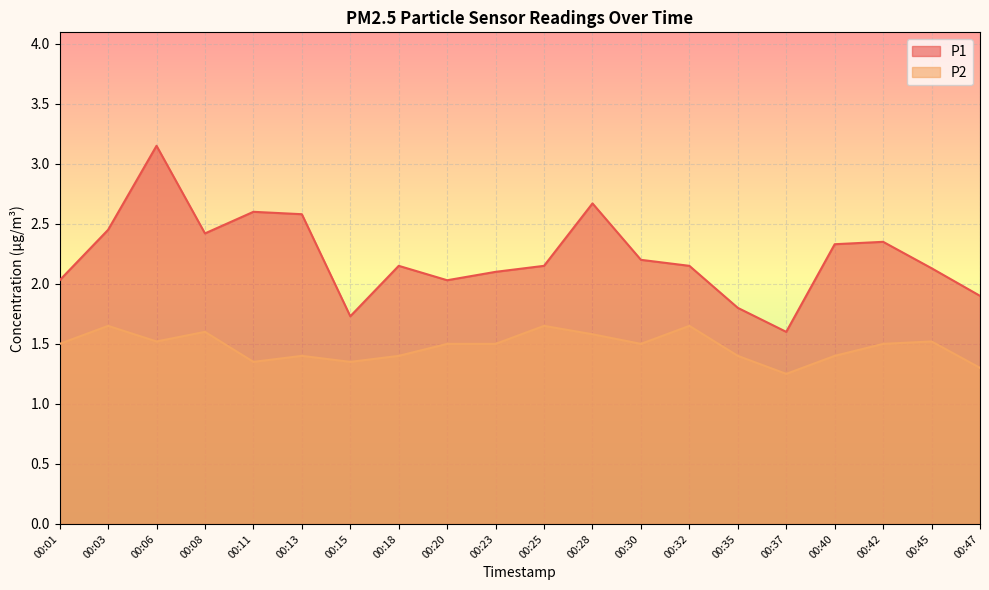

Which series has the widest spread of values?

P1